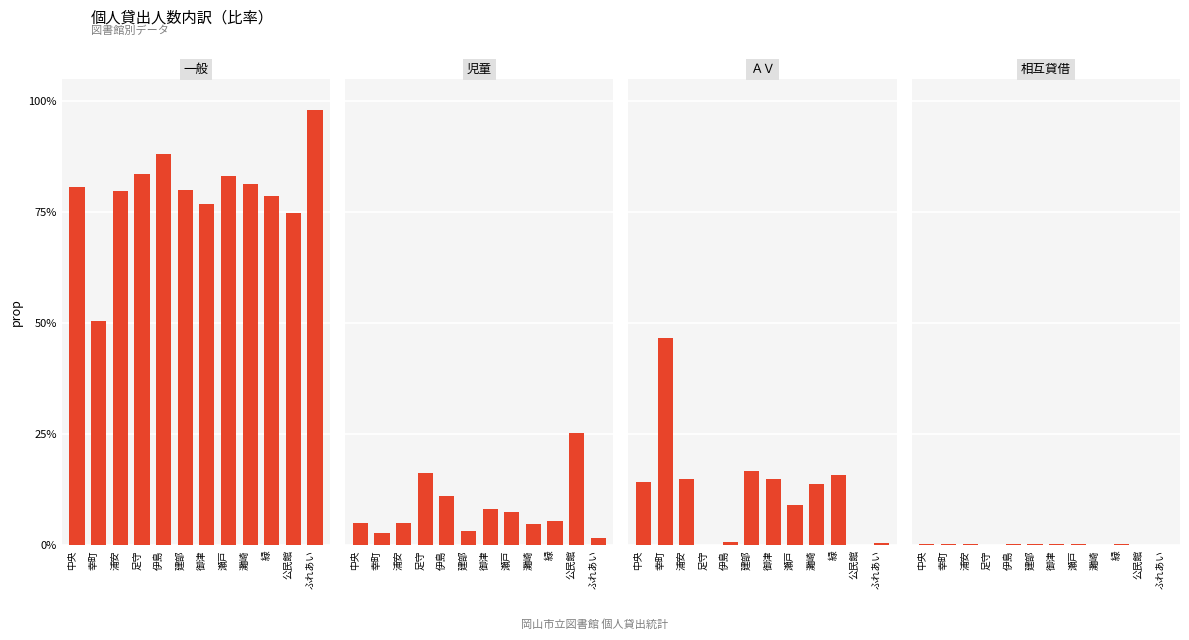

What is the average value of the 児童 series?

0.1